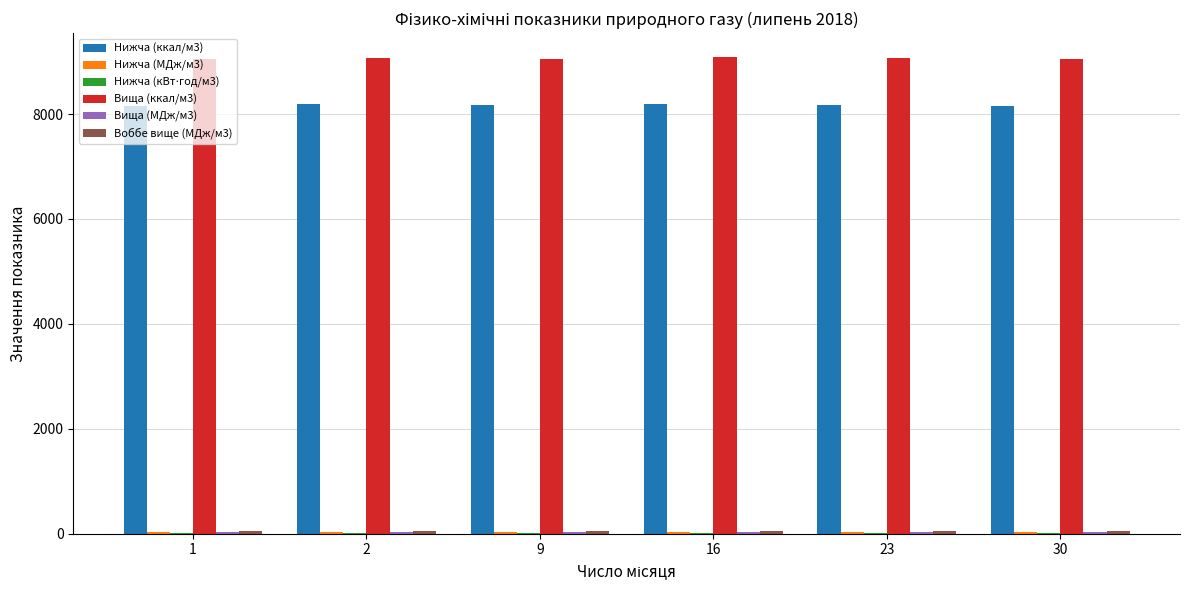

What is the greatest value displayed?

9088.1